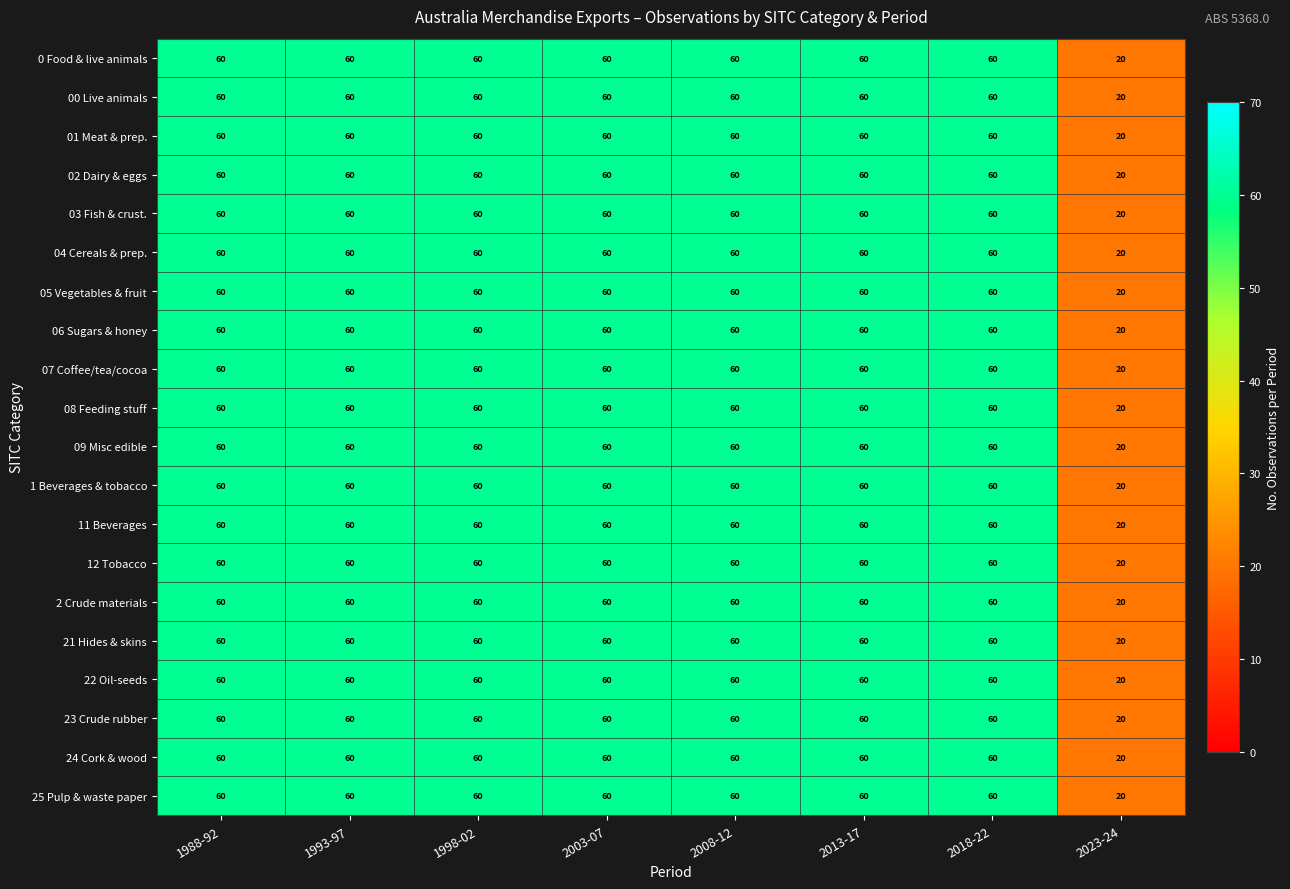

Read the 24 Cork & wood value at 2023-24.

20